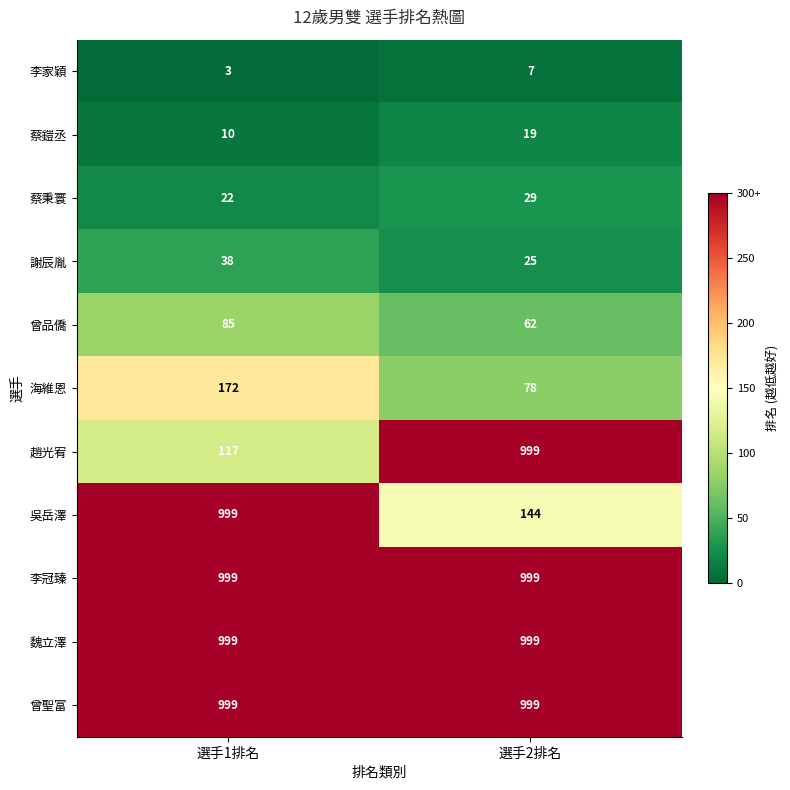

Which category has the lowest value in the 李家穎 series?

選手1排名